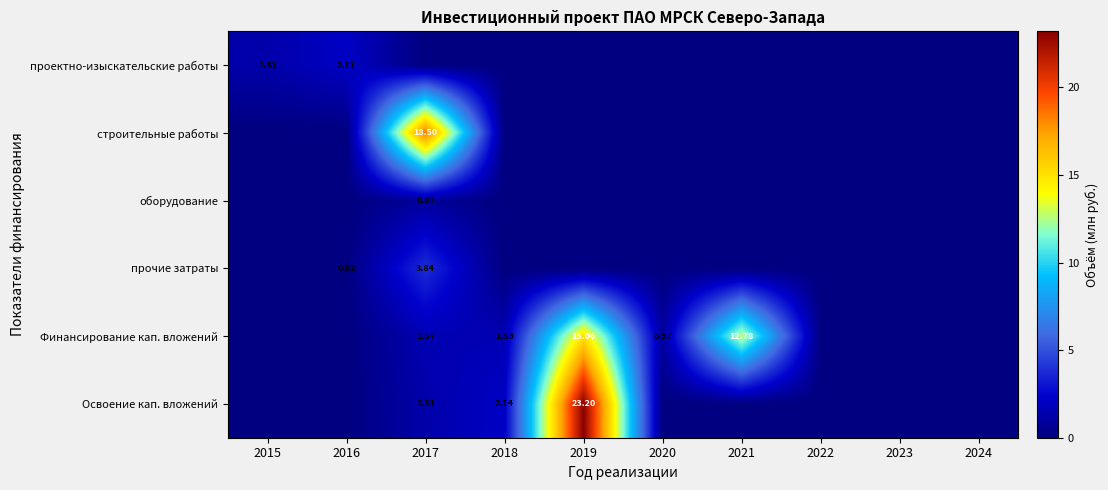

How many values in прочие затраты are above zero?

2